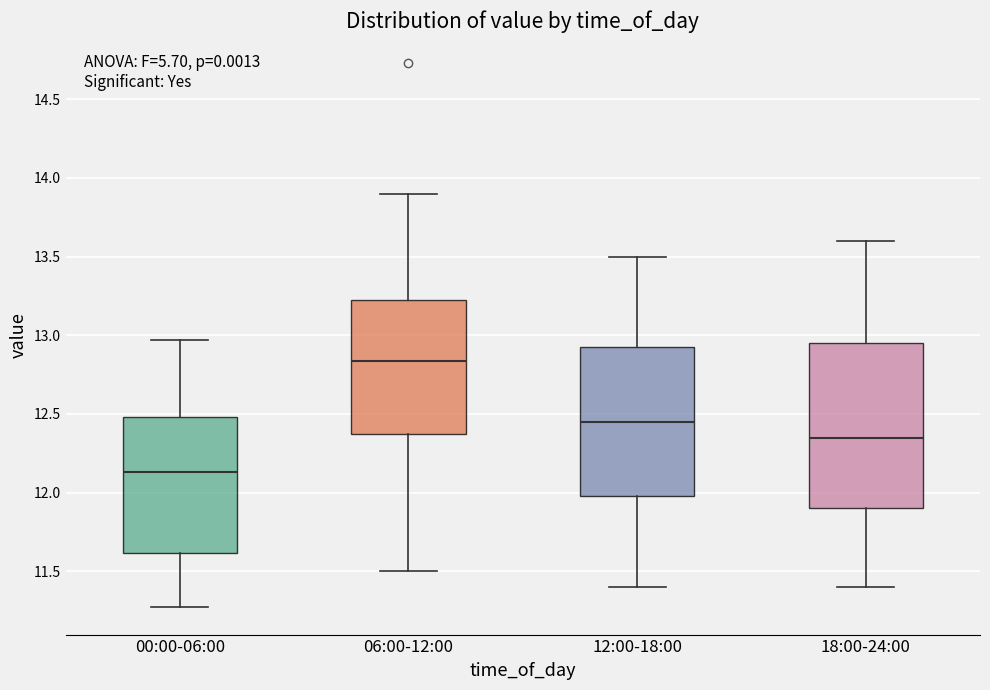

Which box's median line is the highest?

06:00-12:00